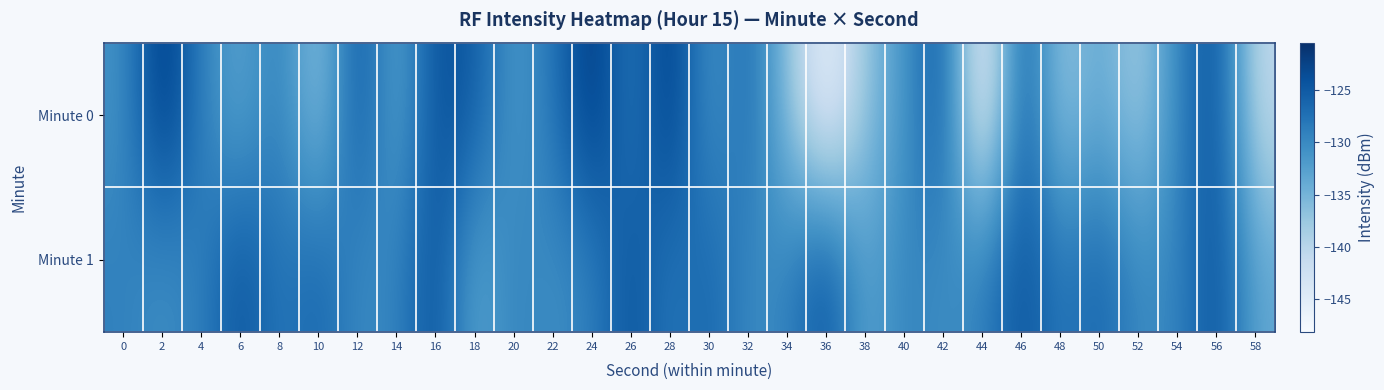

Reading right to left, extract all data points from this chart.

Minute 0: 58=-140.9	56=-123.4	54=-129.4	52=-138.9	50=-133.0	48=-138.0	46=-124.2	44=-148.2	42=-124.3	40=-131.2	38=-137.0	36=-147.3	34=-136.5	32=-126.4	30=-131.9	28=-121.0	26=-129.0	24=-120.8	22=-127.9	20=-132.1	18=-125.0	16=-123.6	14=-133.7	12=-123.9	10=-137.7	8=-128.3	6=-133.5	4=-129.2	2=-120.5	0=-130.9
Minute 1: 58=-133.5	56=-123.7	54=-129.5	52=-130.2	50=-126.0	48=-128.4	46=-124.0	44=-129.0	42=-130.6	40=-129.1	38=-133.5	36=-123.7	34=-129.5	32=-130.2	30=-126.0	28=-128.4	26=-124.0	24=-129.0	22=-130.6	20=-129.1	18=-133.5	16=-123.7	14=-129.5	12=-130.2	10=-126.0	8=-128.4	6=-124.0	4=-129.0	2=-130.6	0=-129.1